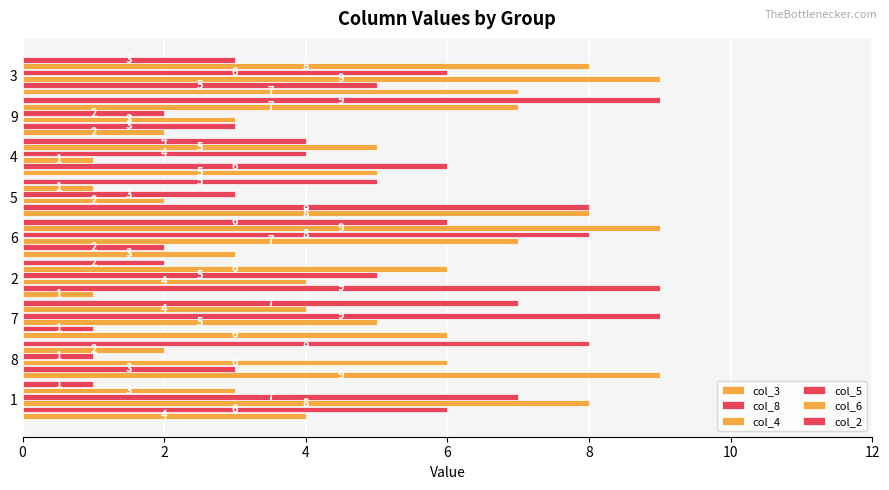

Count the col_3 values in the range 3 to 7.

5